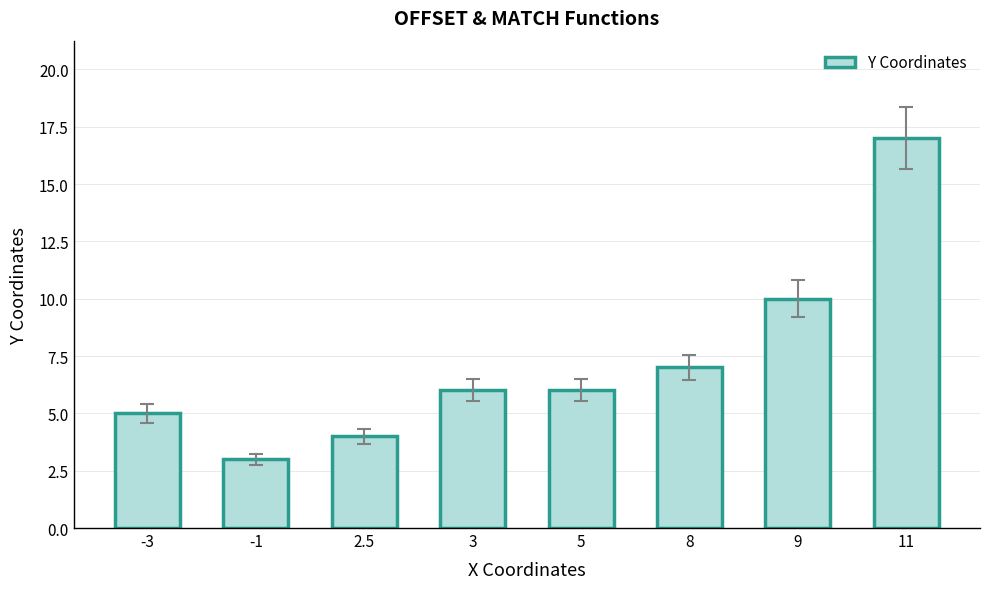

Reading right to left, what are all the values shown in this chart?

17	10	7	6	6	4	3	5